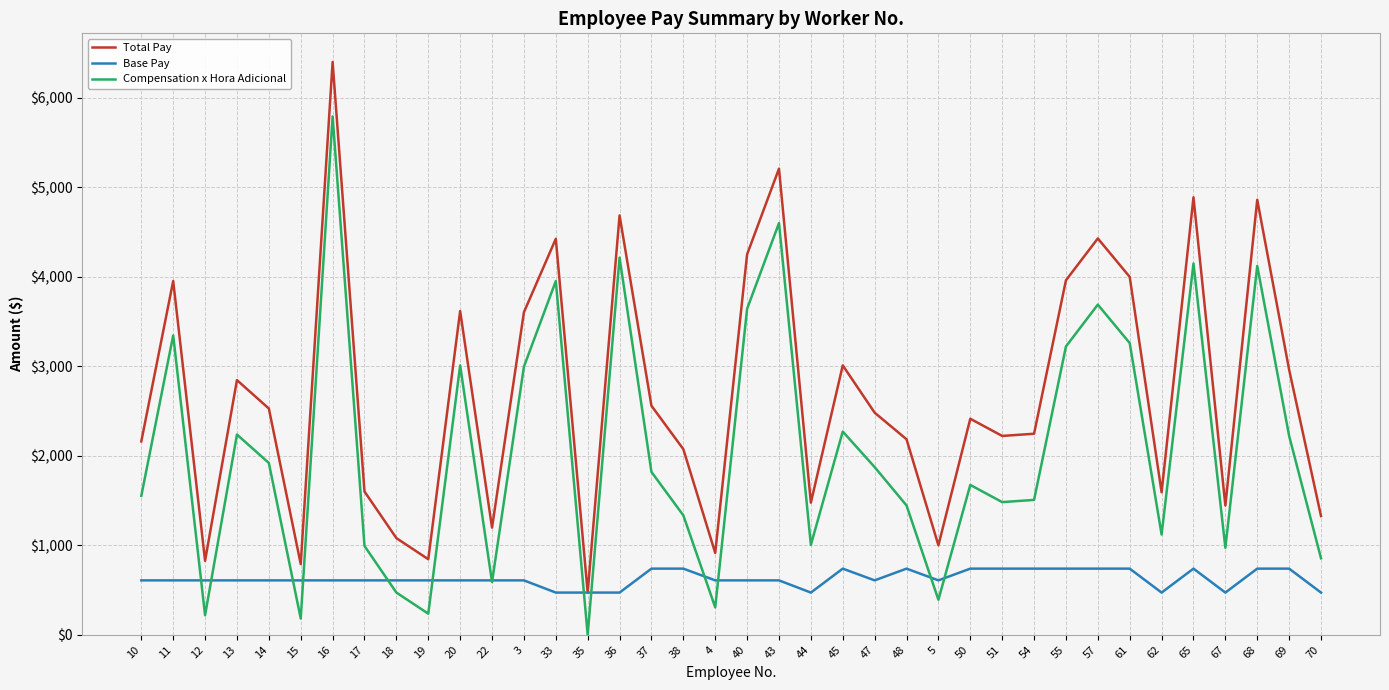

What is the sum of all Base Pay values?

23859.3